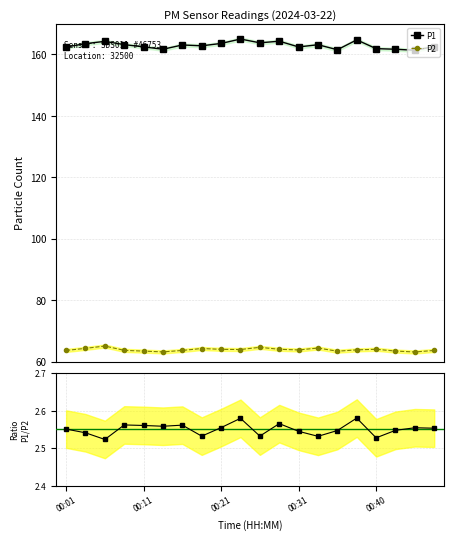

True or false: P2 and P1 cross at least once.

False